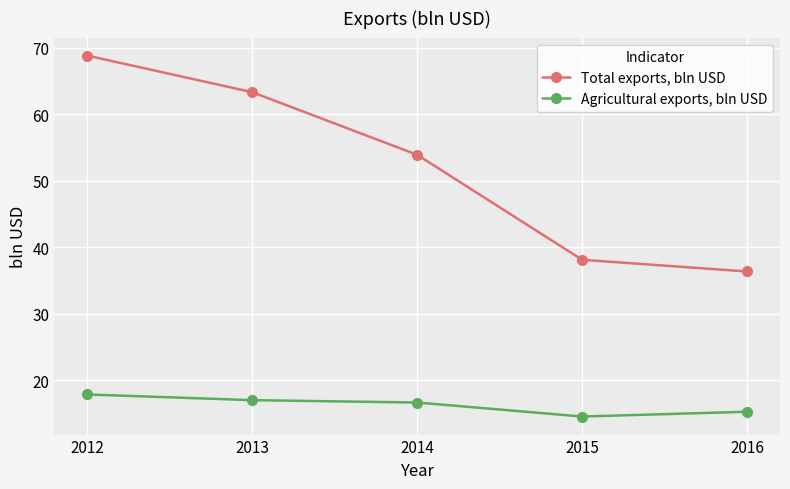

What is the sum of all Total exports, bln USD values?

260.5